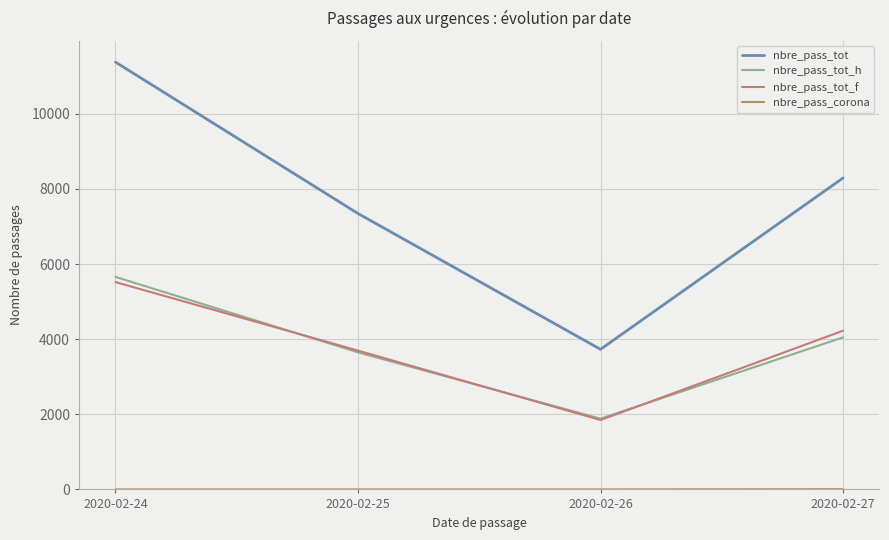

What is the difference between the nbre_pass_tot_h values at 2020-02-26 and 2020-02-24?

3775